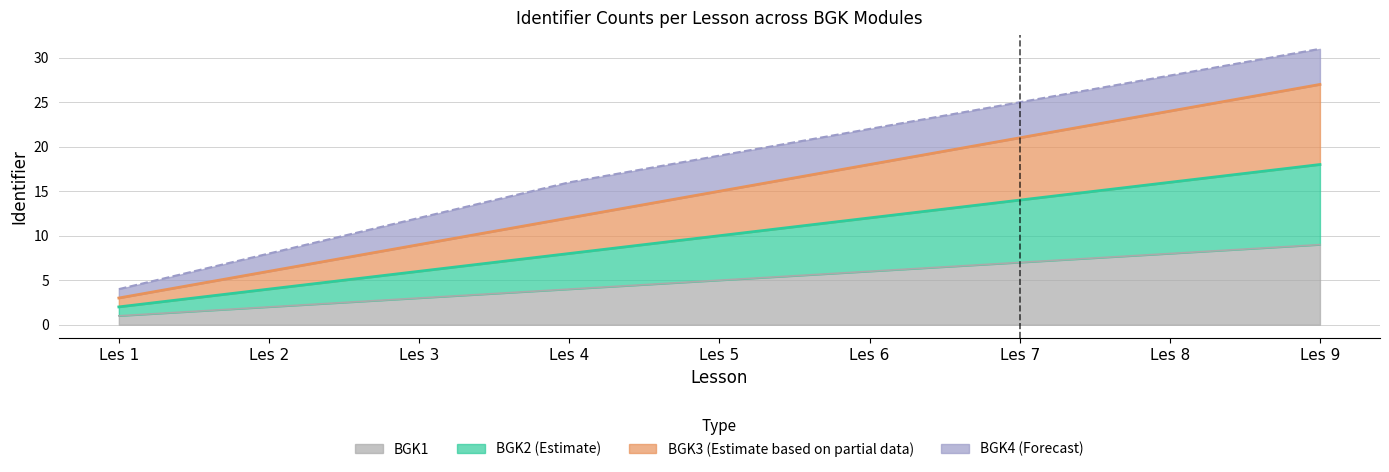

True or false: BGK3_lessons and BGK1_lessons cross at least once.

False